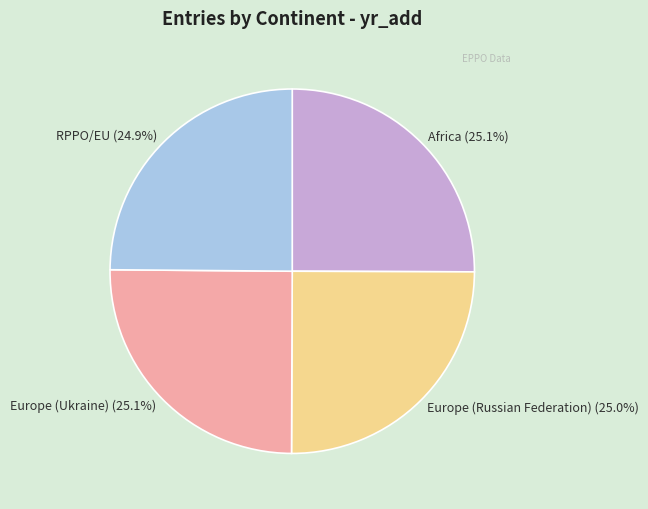

What percentage is NOT represented by Europe (Ukraine)?

74.9%